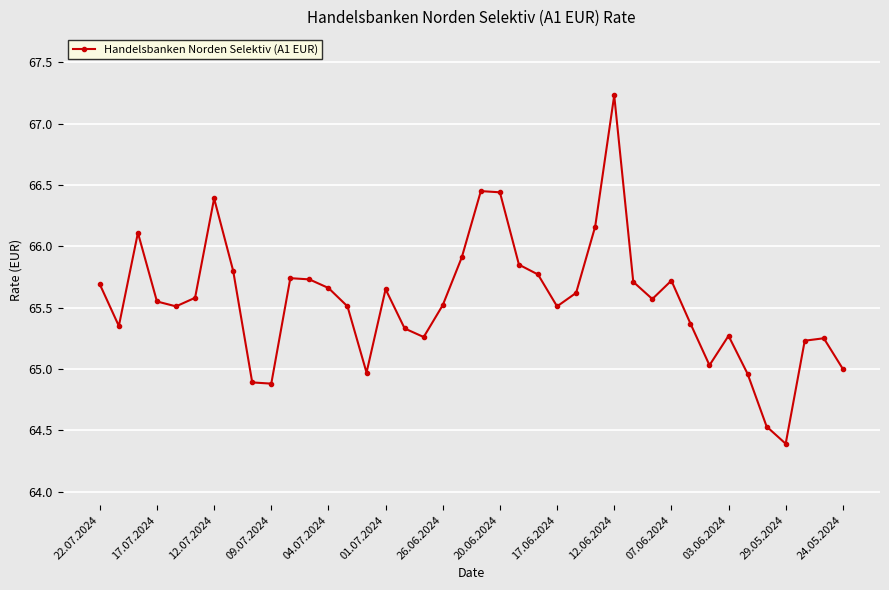

How many categories are shown in the chart?

40